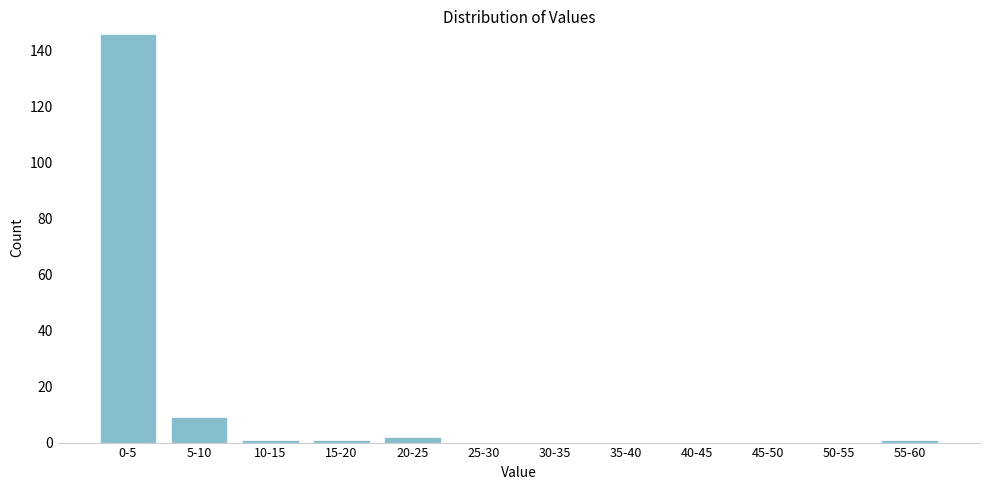

Reading right to left, list all the values displayed in this chart.

55-60=1	50-55=0	45-50=0	40-45=0	35-40=0	30-35=0	25-30=0	20-25=2	15-20=1	10-15=1	5-10=9	0-5=146